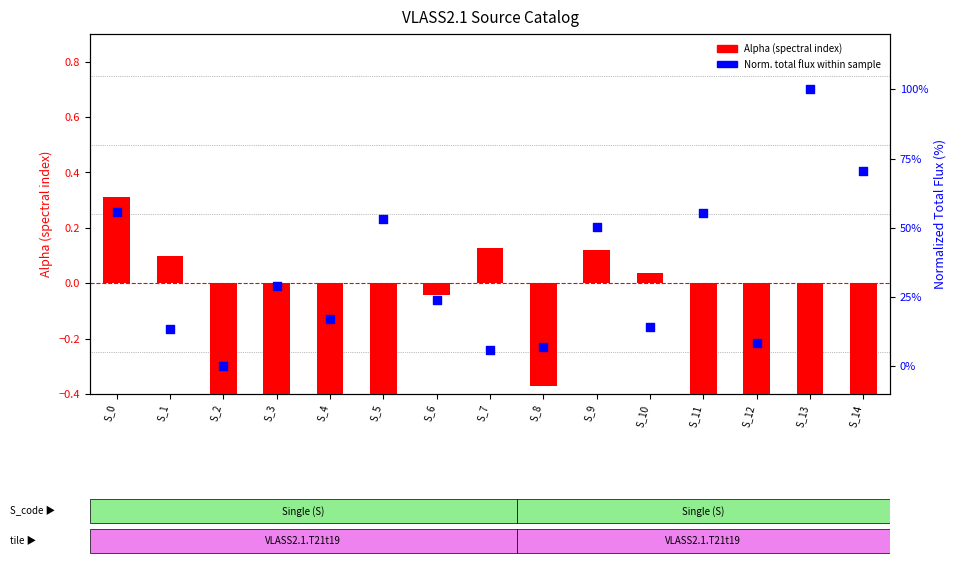

What is the total value across all series at S_14?

69.9